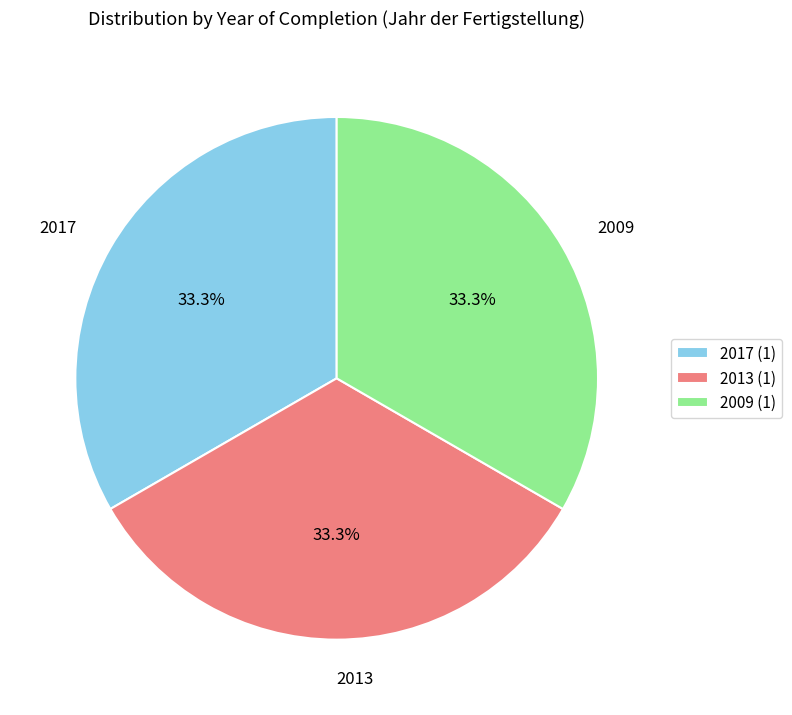

How much of the chart is everything except 2013?

66.7%